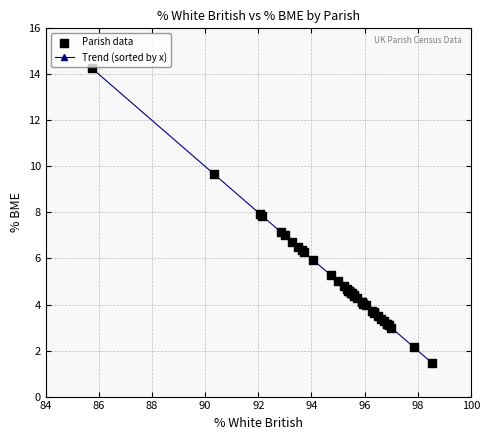

What is the minimum value shown in the chart?

1.5